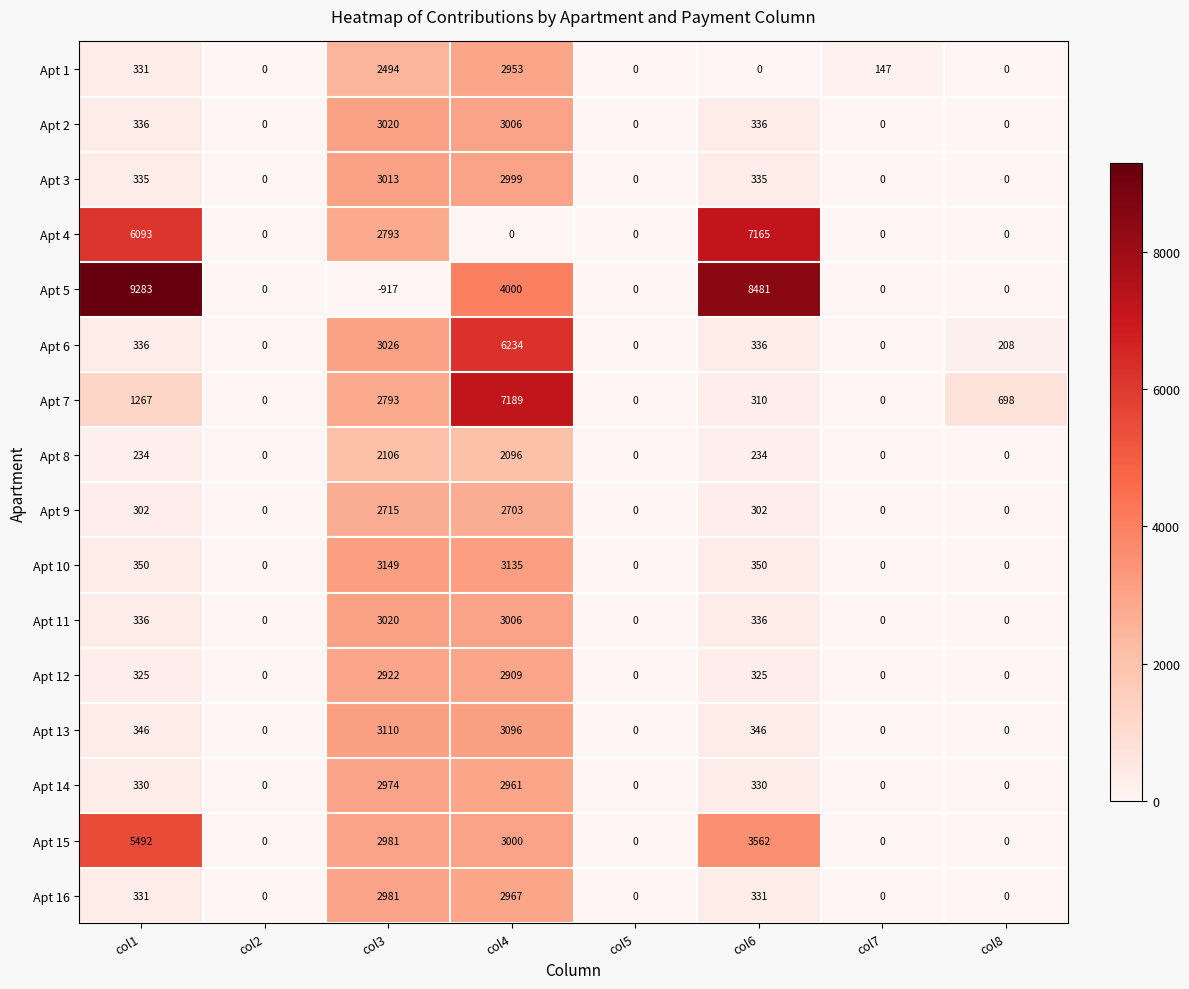

Which series changed the most between col1 and col6?

Apt 15